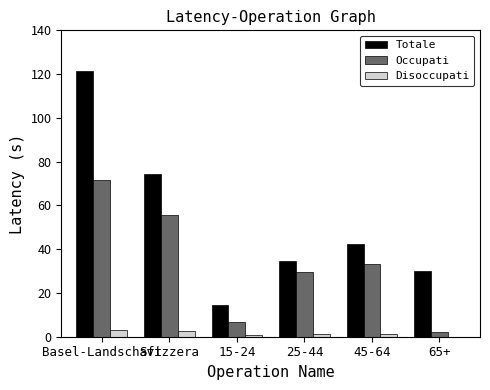

Is it true that Disoccupati equals 1.2 at 45-64?

True